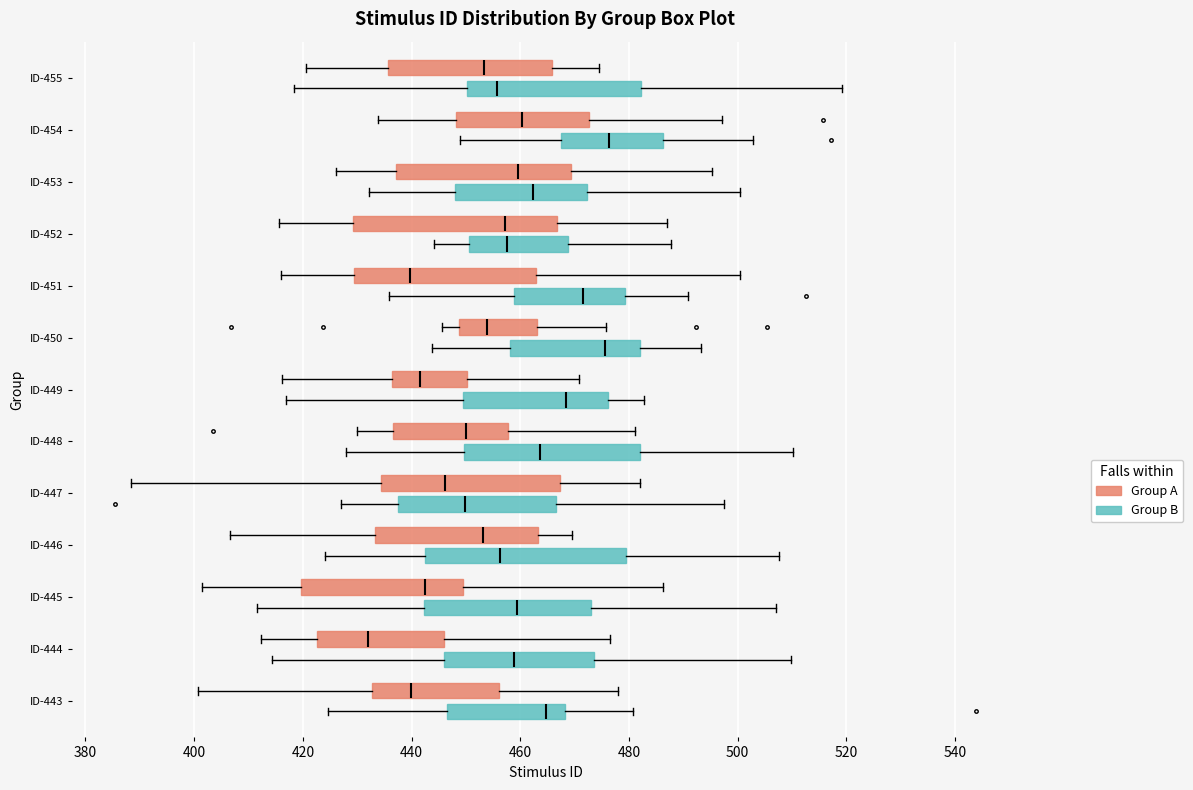

Where does the left whisker of the box for ID-448 (Group B) end on the x-axis? The values are not printed on the chart, so give them approximately, as read against the axis.

428